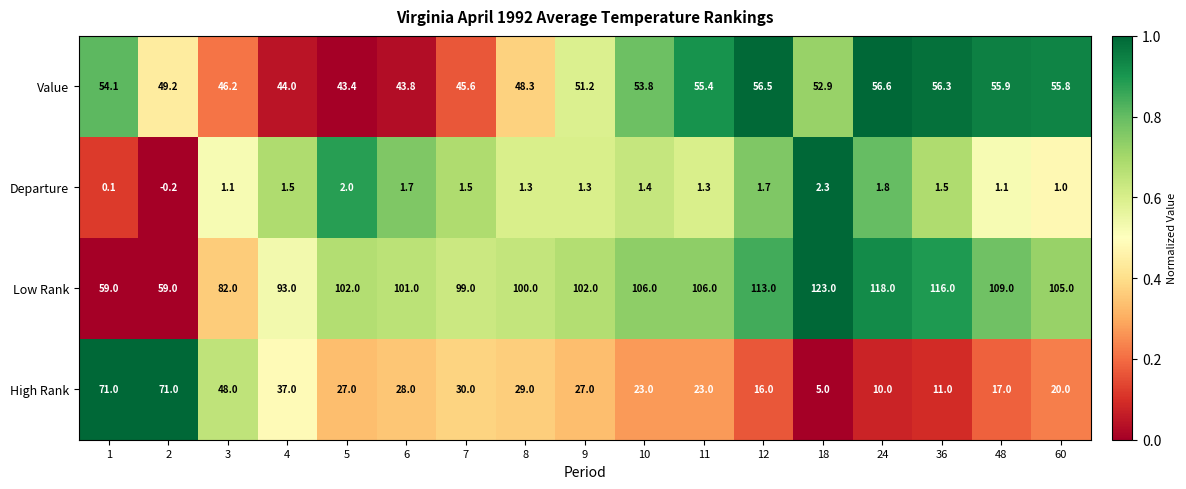

At which label does Departure first exceed 1?

3